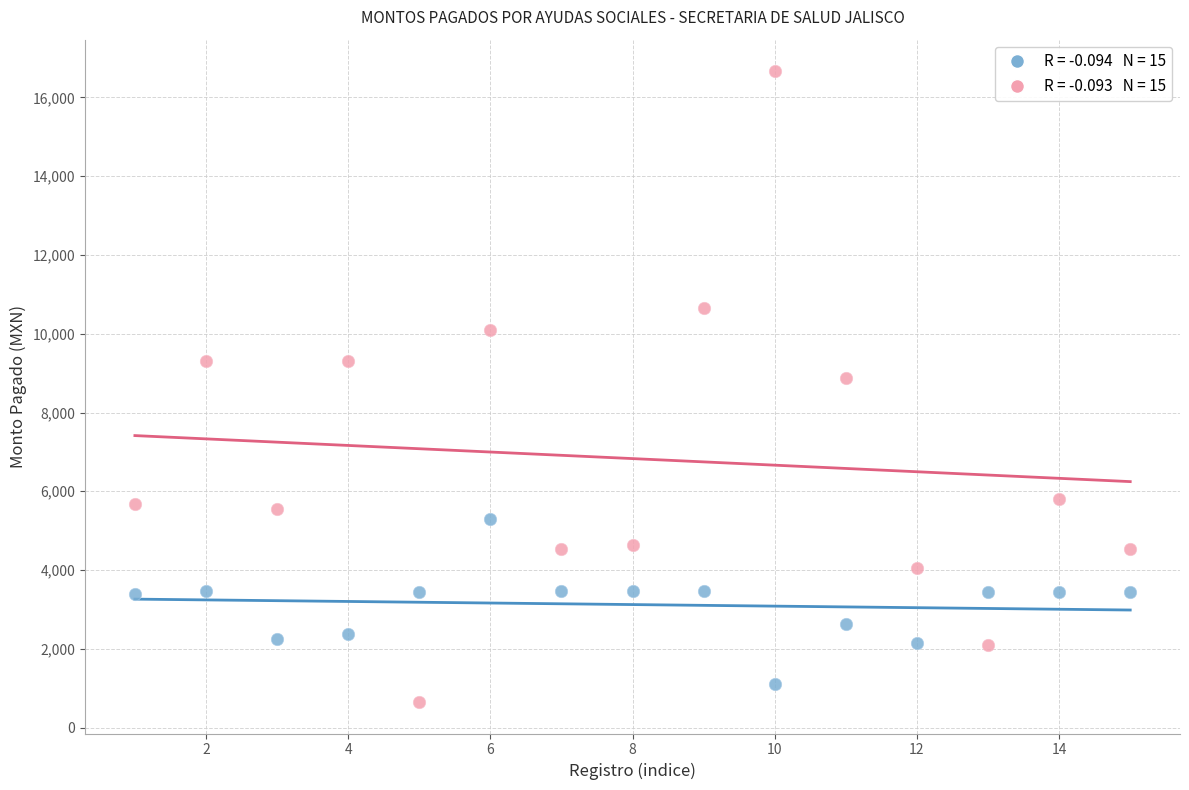

Across all data points, what is the range of Y values (max minus min)?

16016.7